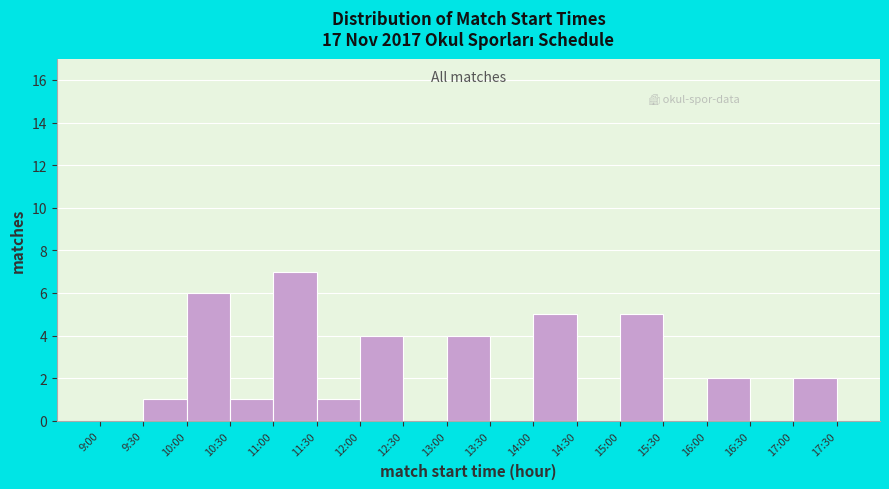

Reading left to right, what are all the values shown in this chart?

9:00=0	9:30=1	10:00=6	10:30=1	11:00=7	11:30=1	12:00=4	12:30=0	13:00=4	13:30=0	14:00=5	14:30=0	15:00=5	15:30=0	16:00=2	16:30=0	17:00=2